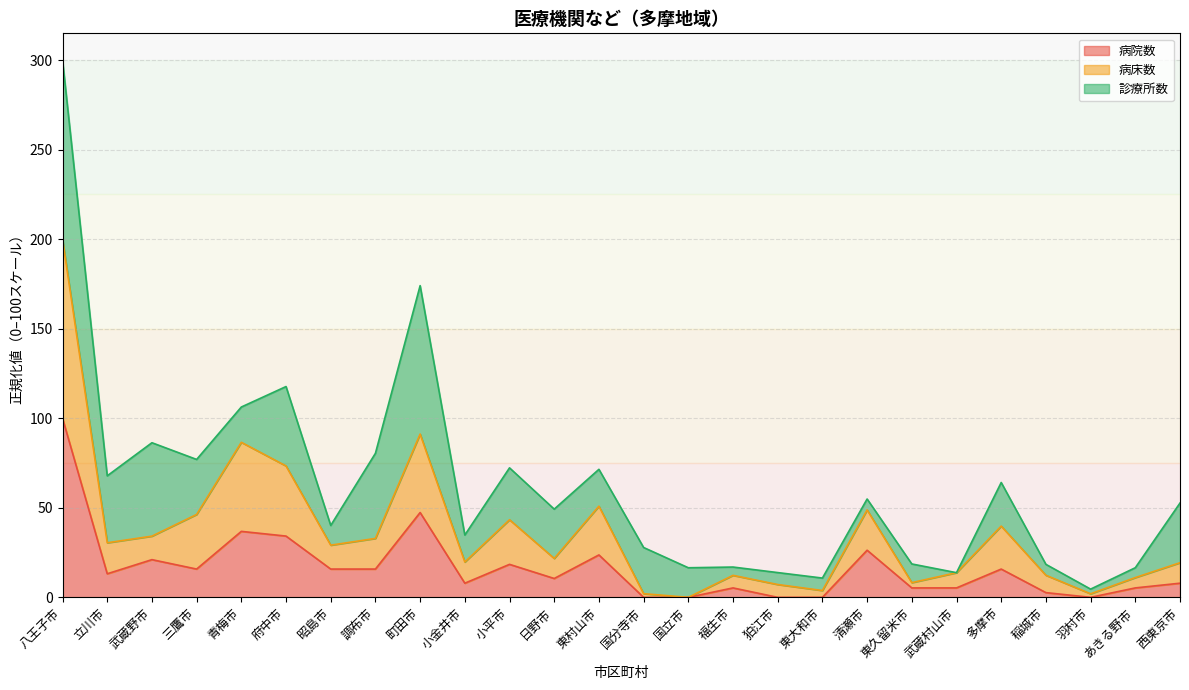

What is the difference between the 病床数 values at 八王子市 and 清瀬市?

151.2